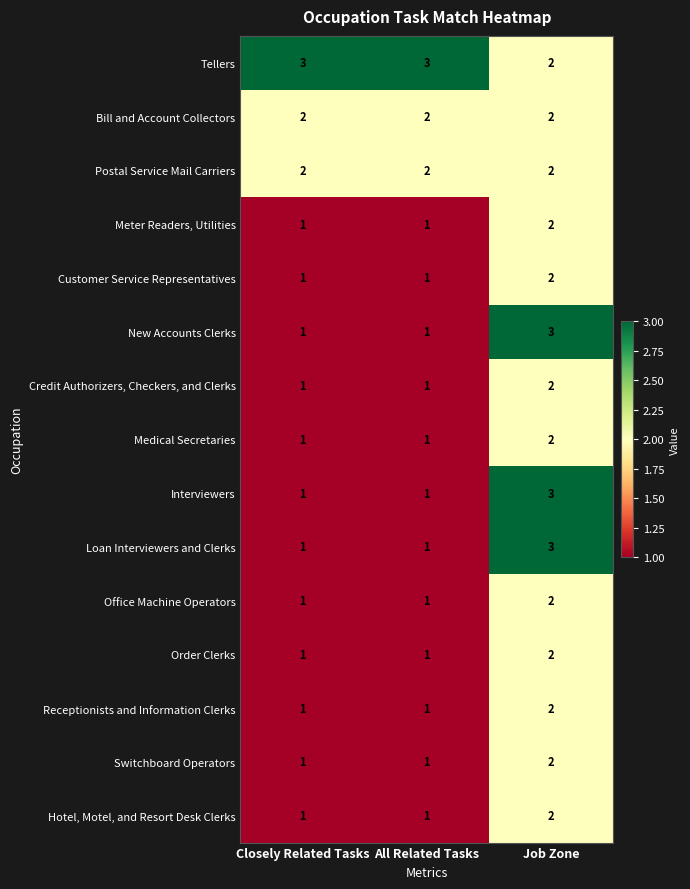

At how many categories does at least one series exceed 2?

3